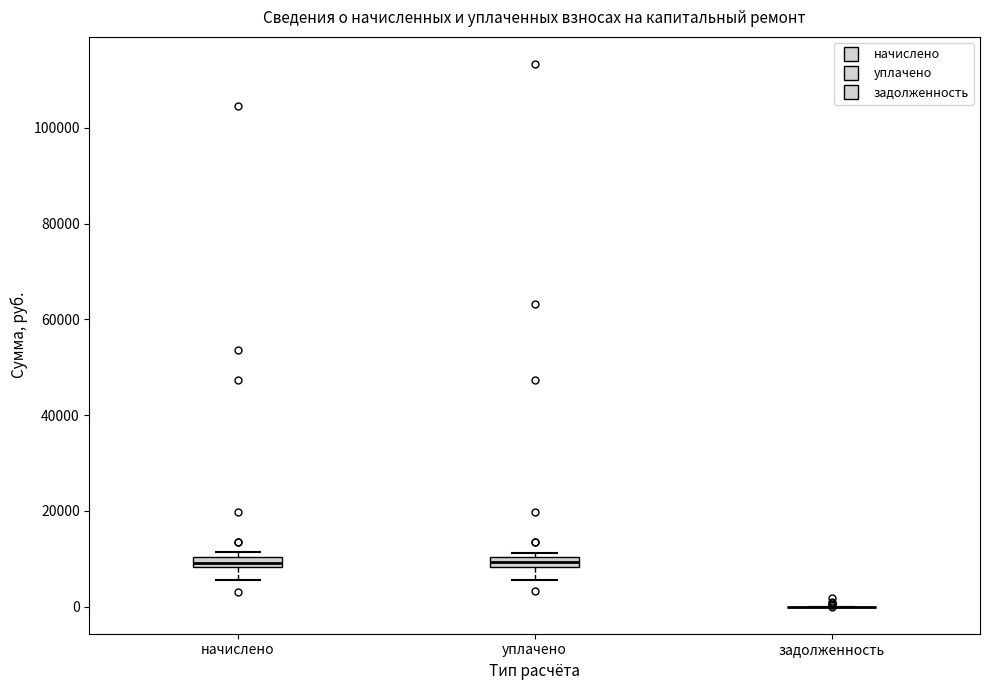

Where does the lower whisker of the box for уплачено end on the y-axis? The values are not printed on the chart, so give them approximately, as read against the axis.

6000